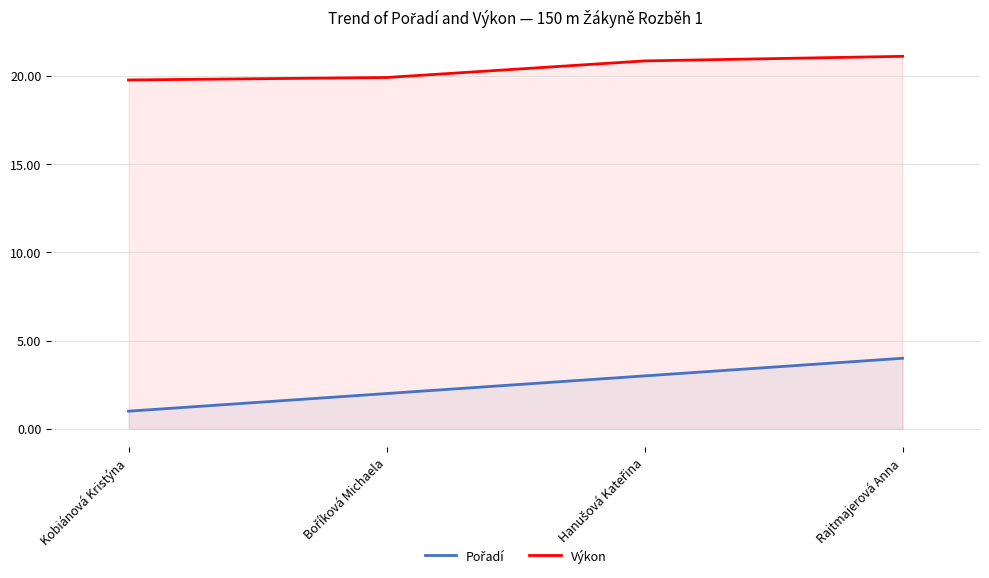

True or false: Výkon has more than 1 points higher than both neighbors.

False